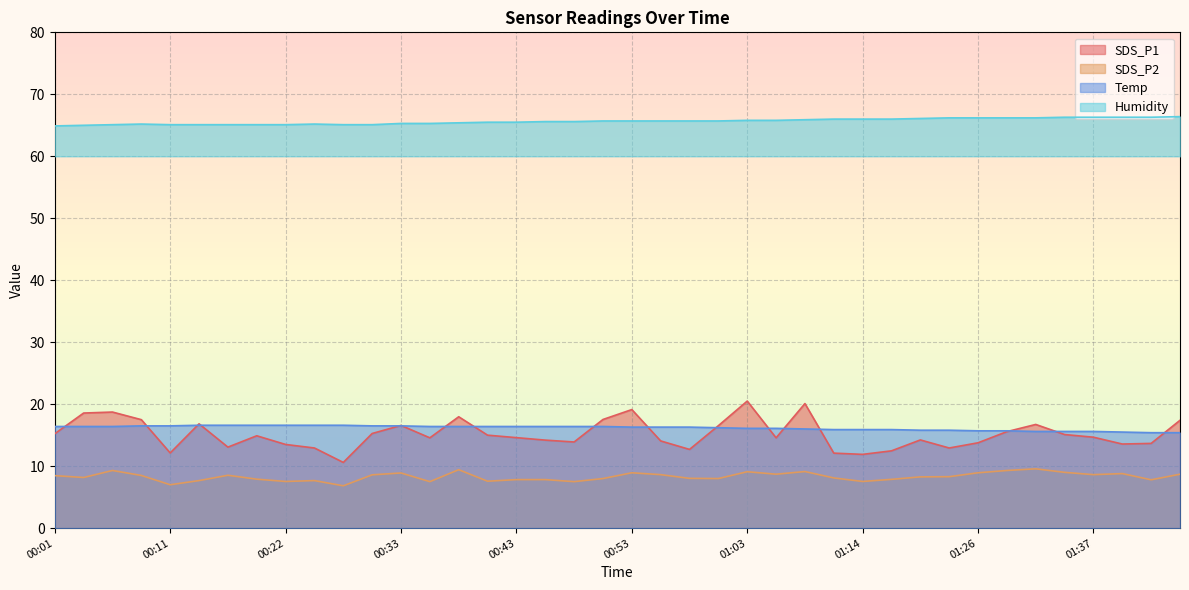

Reading left to right, extract all data points from this chart.

SDS_P1: 00:01=15.2	00:04=18.6	00:06=18.7	00:09=17.5	00:11=12.1	00:14=16.8	00:17=13.1	00:19=14.9	00:22=13.5	00:25=12.9	00:27=10.6	00:30=15.3	00:33=16.6	00:35=14.6	00:38=18.0	00:40=15.0	00:43=14.6	00:45=14.2	00:48=13.9	00:50=17.5	00:53=19.1	00:56=14.1	00:58=12.7	01:01=16.5	01:03=20.5	01:06=14.6	01:09=20.1	01:11=12.1	01:14=11.9	01:17=12.5	01:20=14.2	01:23=12.9	01:26=13.8	01:29=15.6	01:32=16.7	01:34=15.1	01:37=14.7	01:40=13.6	01:42=13.7	01:45=17.4
SDS_P2: 00:01=8.5	00:04=8.2	00:06=9.3	00:09=8.5	00:11=7.0	00:14=7.7	00:17=8.5	00:19=7.9	00:22=7.5	00:25=7.7	00:27=6.8	00:30=8.6	00:33=8.9	00:35=7.5	00:38=9.4	00:40=7.6	00:43=7.8	00:45=7.8	00:48=7.5	00:50=8.0	00:53=8.9	00:56=8.6	00:58=8.0	01:01=8.0	01:03=9.1	01:06=8.7	01:09=9.1	01:11=8.1	01:14=7.5	01:17=7.9	01:20=8.3	01:23=8.3	01:26=8.9	01:29=9.3	01:32=9.6	01:34=9.0	01:37=8.6	01:40=8.8	01:42=7.8	01:45=8.7
Temp: 00:01=16.4	00:04=16.4	00:06=16.4	00:09=16.5	00:11=16.5	00:14=16.6	00:17=16.6	00:19=16.6	00:22=16.6	00:25=16.6	00:27=16.6	00:30=16.5	00:33=16.5	00:35=16.4	00:38=16.4	00:40=16.4	00:43=16.4	00:45=16.4	00:48=16.4	00:50=16.4	00:53=16.3	00:56=16.3	00:58=16.3	01:01=16.2	01:03=16.1	01:06=16.1	01:09=16.0	01:11=15.9	01:14=15.9	01:17=15.9	01:20=15.8	01:23=15.8	01:26=15.7	01:29=15.7	01:32=15.6	01:34=15.6	01:37=15.6	01:40=15.5	01:42=15.4	01:45=15.4
Humidity: 00:01=64.9	00:04=65.0	00:06=65.1	00:09=65.2	00:11=65.1	00:14=65.1	00:17=65.1	00:19=65.1	00:22=65.1	00:25=65.2	00:27=65.1	00:30=65.1	00:33=65.3	00:35=65.3	00:38=65.4	00:40=65.5	00:43=65.5	00:45=65.6	00:48=65.6	00:50=65.7	00:53=65.7	00:56=65.7	00:58=65.7	01:01=65.7	01:03=65.8	01:06=65.8	01:09=65.9	01:11=66.0	01:14=66.0	01:17=66.0	01:20=66.1	01:23=66.2	01:26=66.2	01:29=66.2	01:32=66.2	01:34=66.3	01:37=66.3	01:40=66.3	01:42=66.3	01:45=66.4